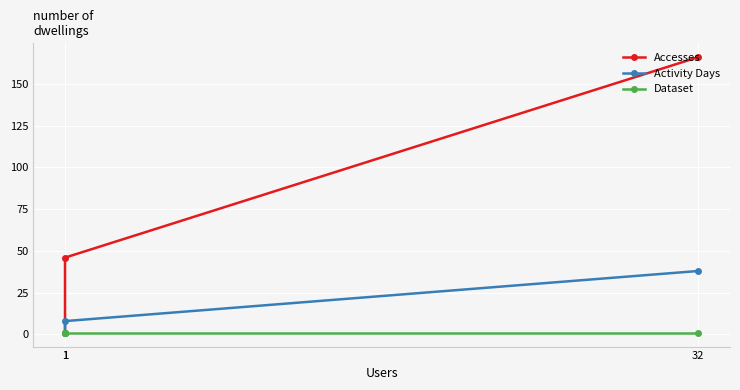

The value of Dataset at 32 is 1. True or false?

True